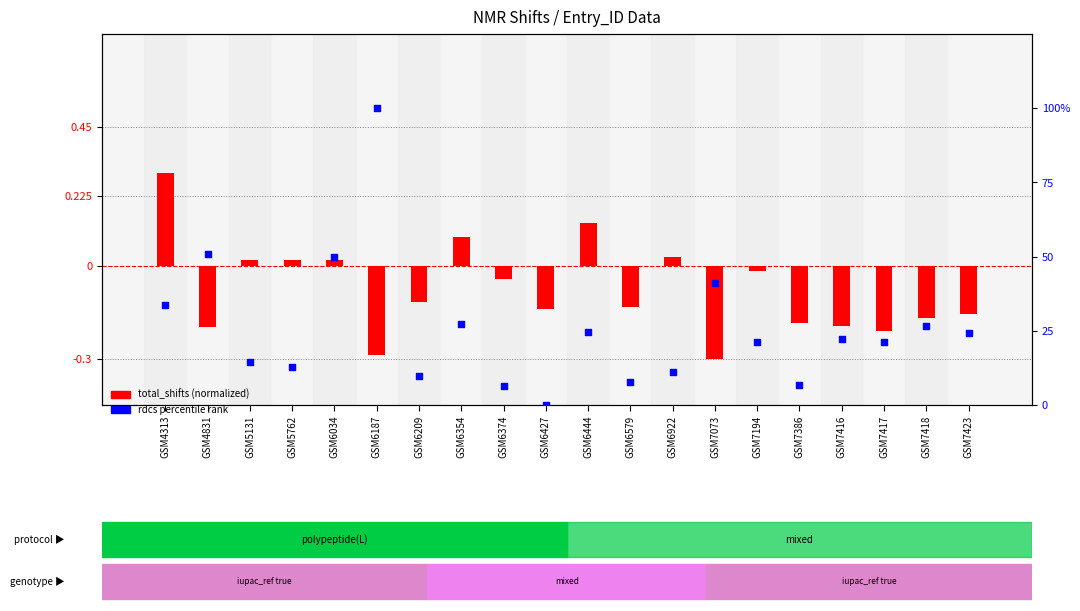

Which series reaches the minimum Y coordinate?

total_shifts (normalized)